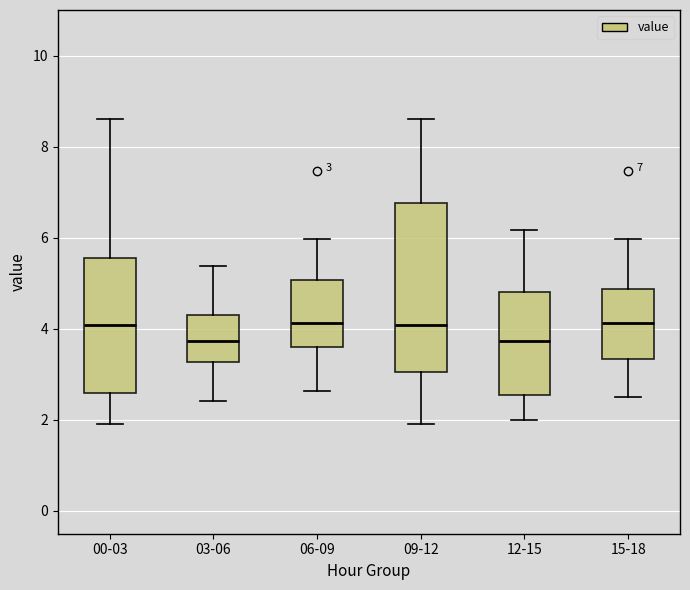

Comparing the boxes themselves (not the whiskers), which one is the tallest?

09-12